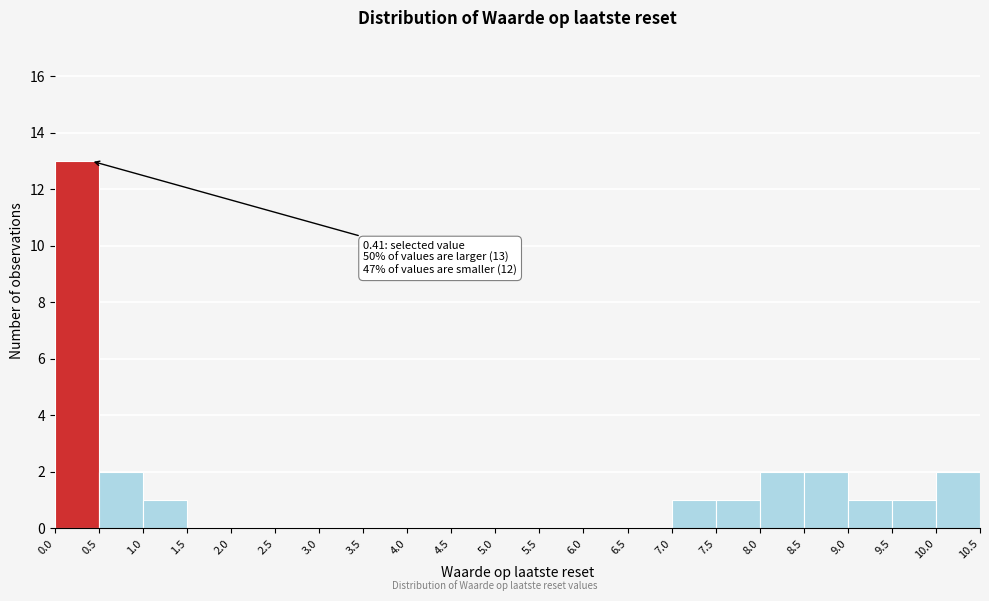

Which range on the x-axis has the tallest bar?

0.0 to 0.5